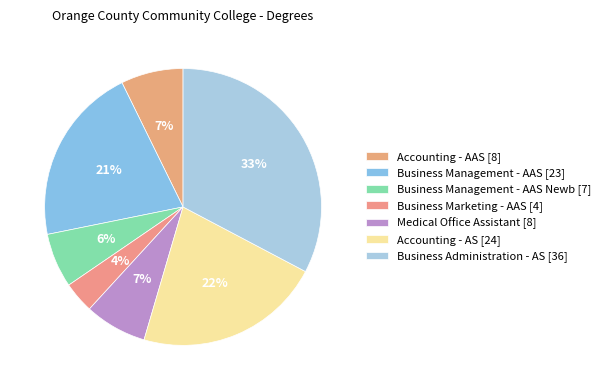

How many slices are in this pie chart?

7